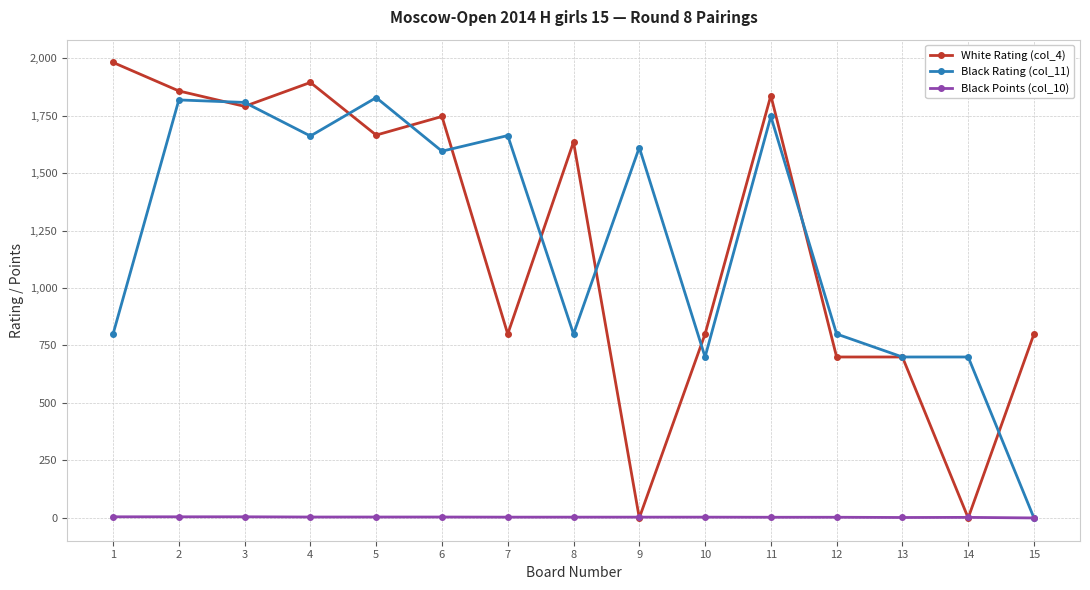

Does the chart display data point markers on the line(s)?

Yes